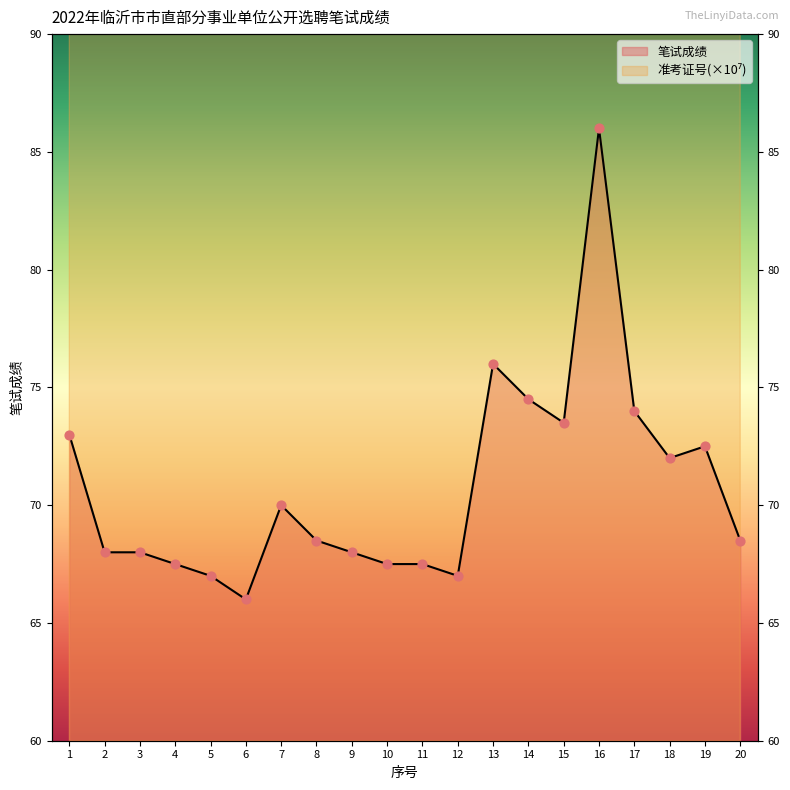

What are all the series names shown in the legend?

准考证号, 笔试成绩